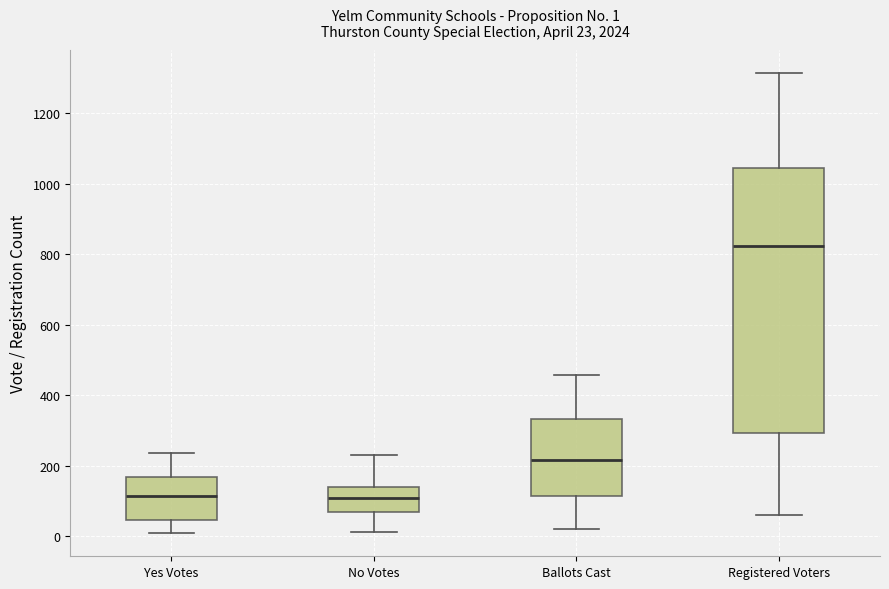

Comparing the boxes themselves (not the whiskers), which one is the tallest?

Registered Voters